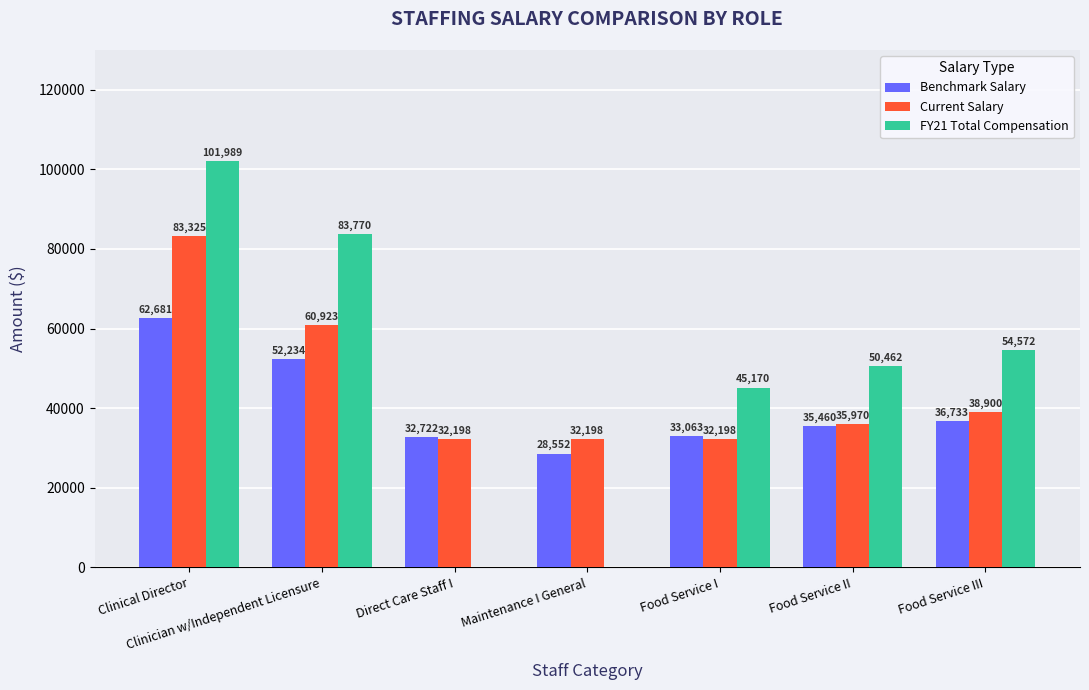

Where is Current Salary nearest to the value 57761?

Clinician w/Independent Licensure